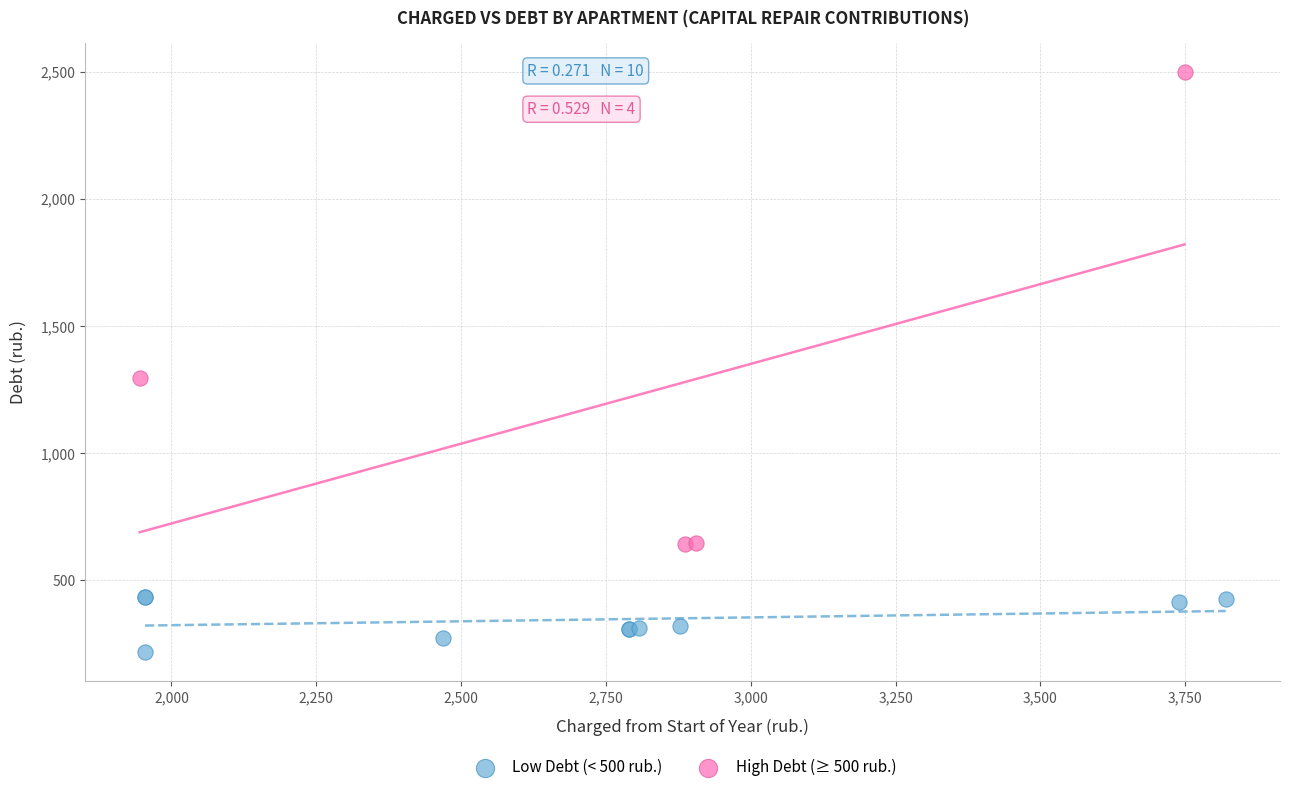

Which series reaches the maximum Y coordinate?

High Debt (≥ 500 rub.)